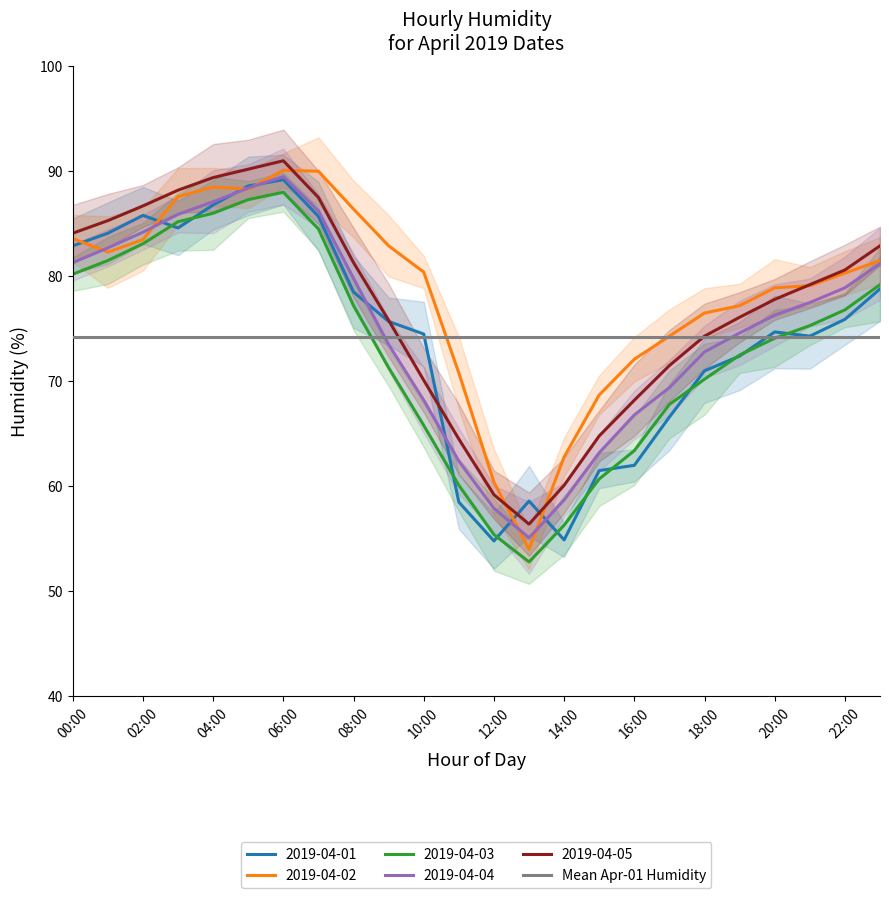

The 2019-04-04 series shows 82.7 at 01:00. True or false?

True